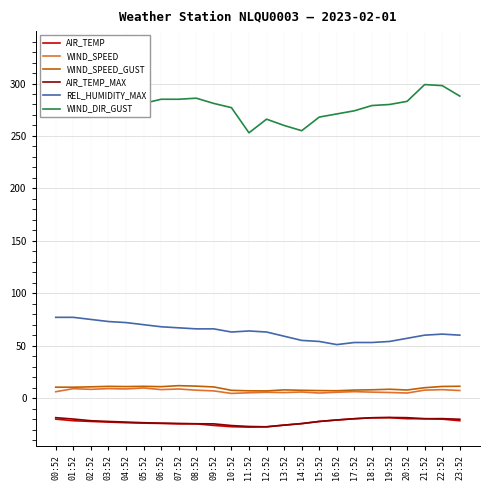

True or false: AIR_TEMP and WIND_SPEED intersect in this chart.

False